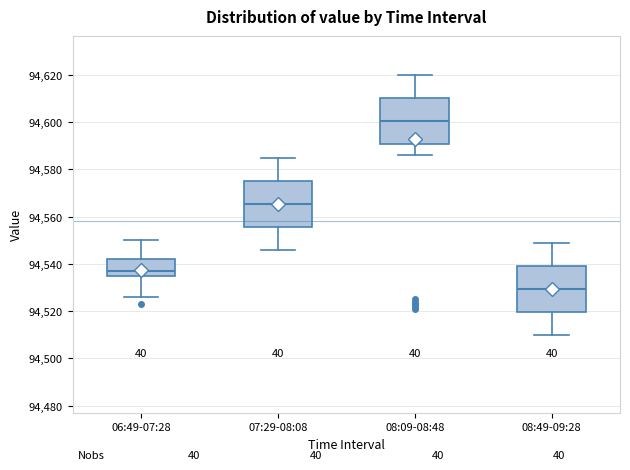

Reading left to right, read every box against the y-axis: the position of its median line, the range the box covers, and the ends of its whiskers. The values are not printed on the chart, so give them approximately, as read against the axis.

06:49-07:28: median 94538, box 94536 to 94542, whiskers 94526 to 94550
07:29-08:08: median 94566, box 94556 to 94576, whiskers 94546 to 94586
08:09-08:48: median 94600, box 94590 to 94610, whiskers 94586 to 94620
08:49-09:28: median 94530, box 94520 to 94540, whiskers 94510 to 94550